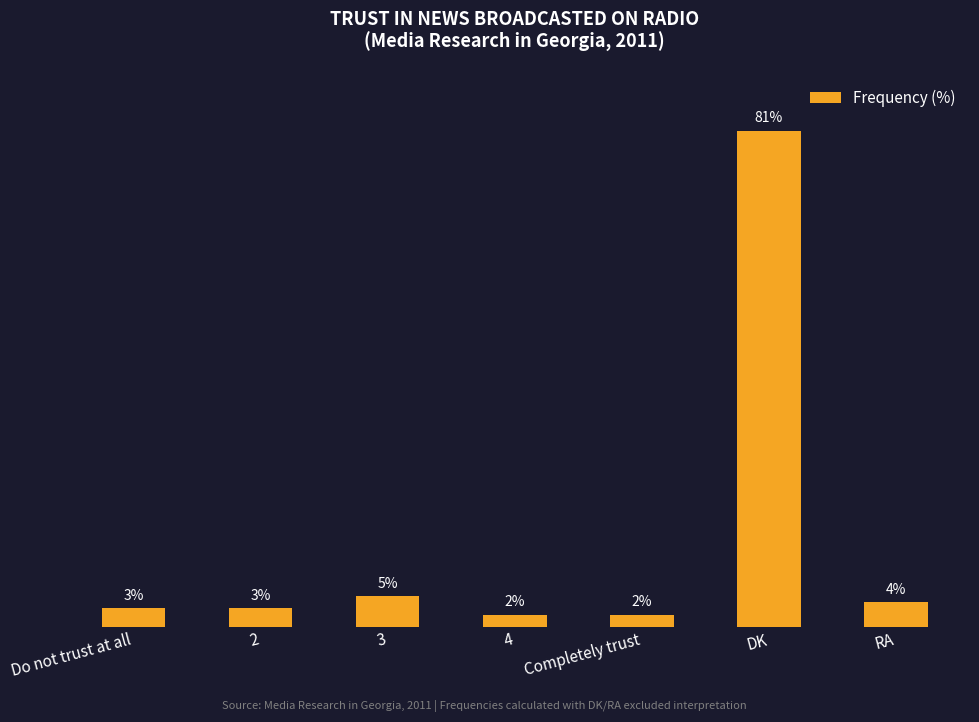

Which label corresponds to the largest value in the chart?

DK